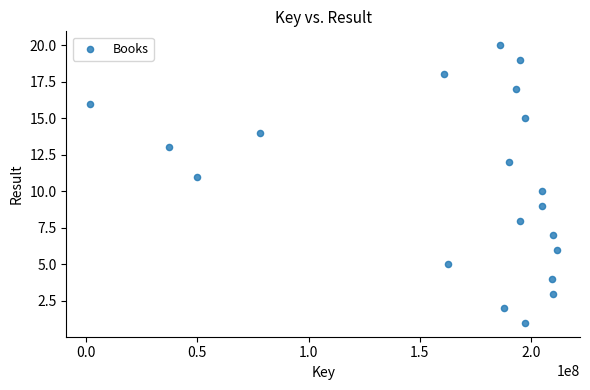

What is the range of X values (max minus min)?

209843977